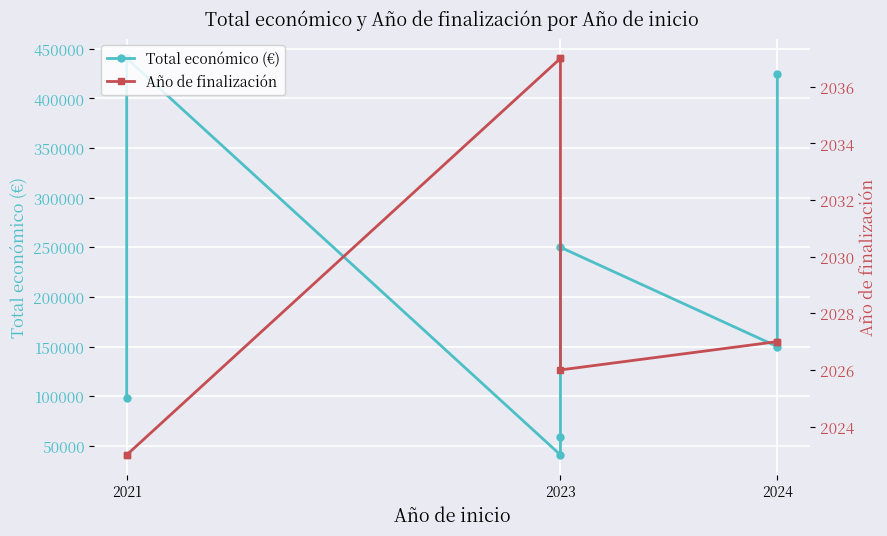

Rank the categories by Año de finalización value from lowest to highest.

2021, 2021, 2023, 2024, 2024, 2023, 2023